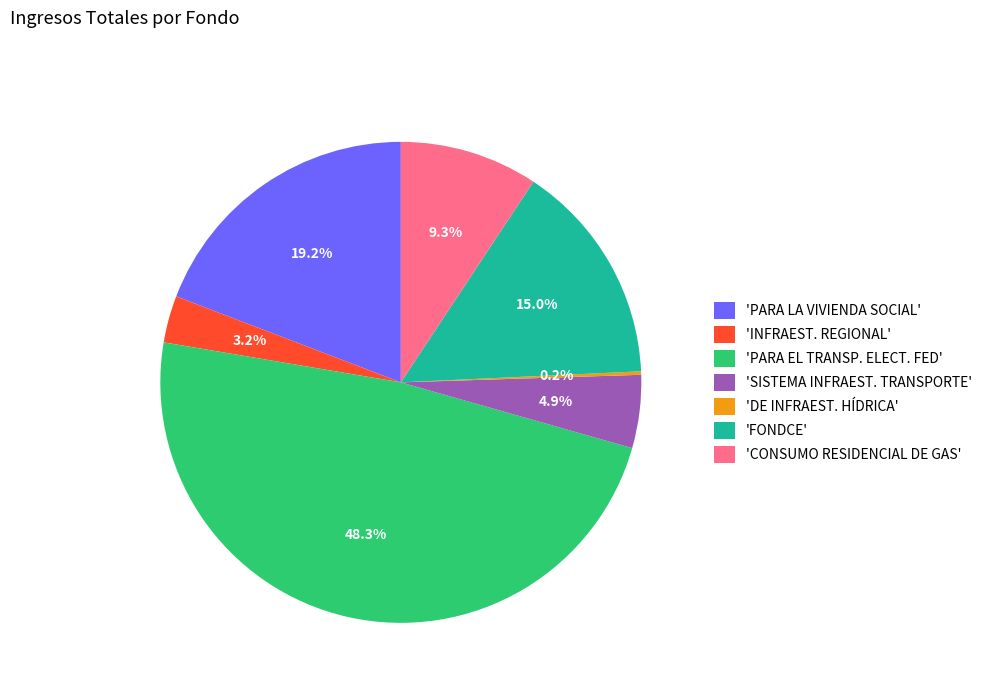

Is 'INFRAEST. REGIONAL' the majority of the pie?

No